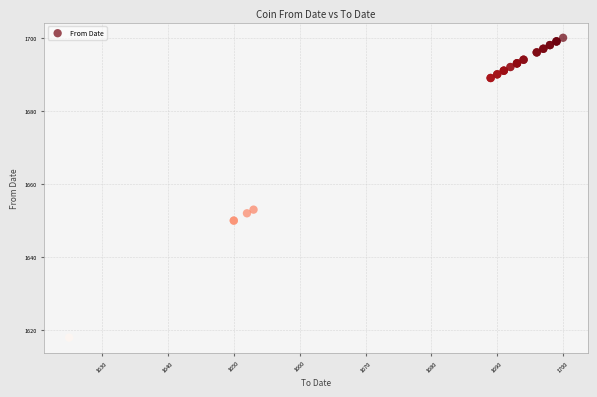

What Y value in the scatter plot is closest to 1659?

1653